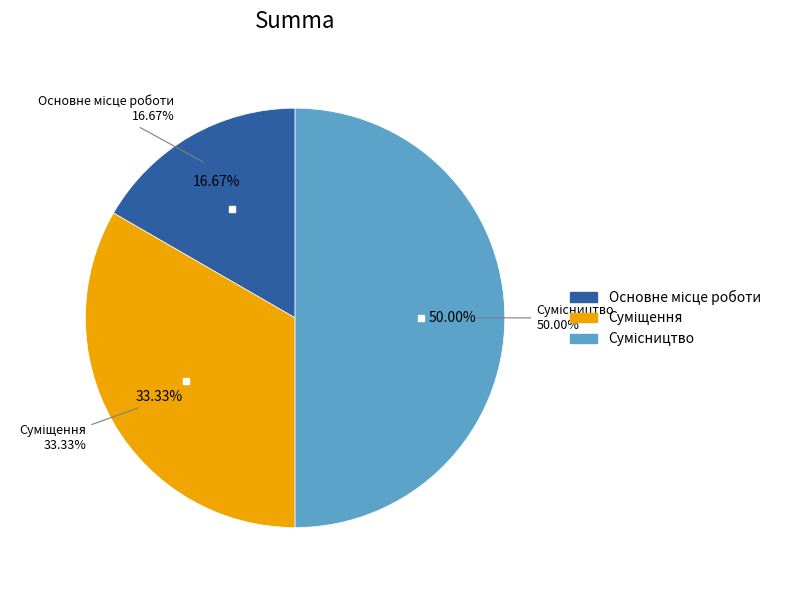

True or false: Сумісництво accounts for 61% of the total.

False